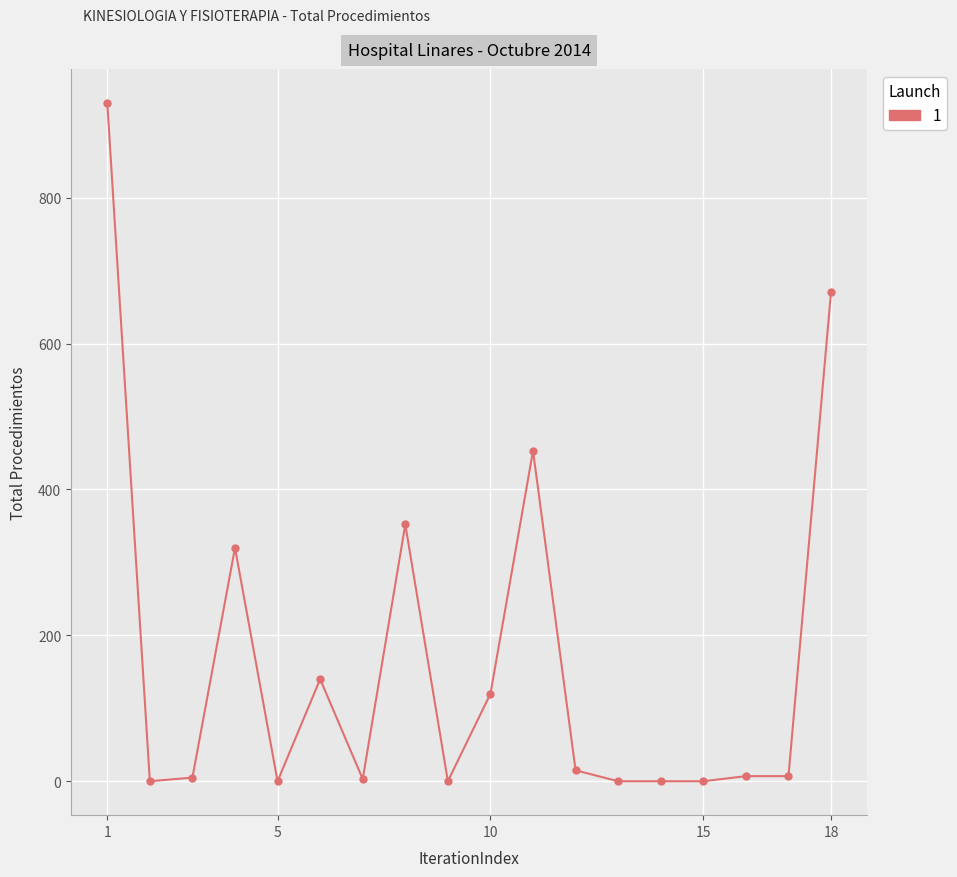

What is the sum of all values?

3023